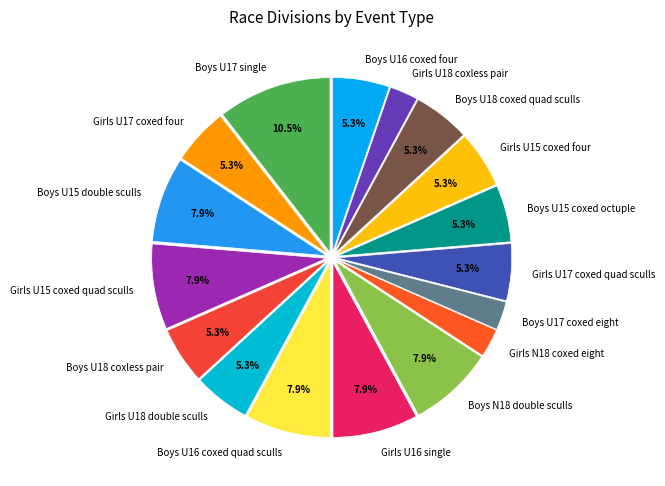

Count the number of slices in the pie.

17